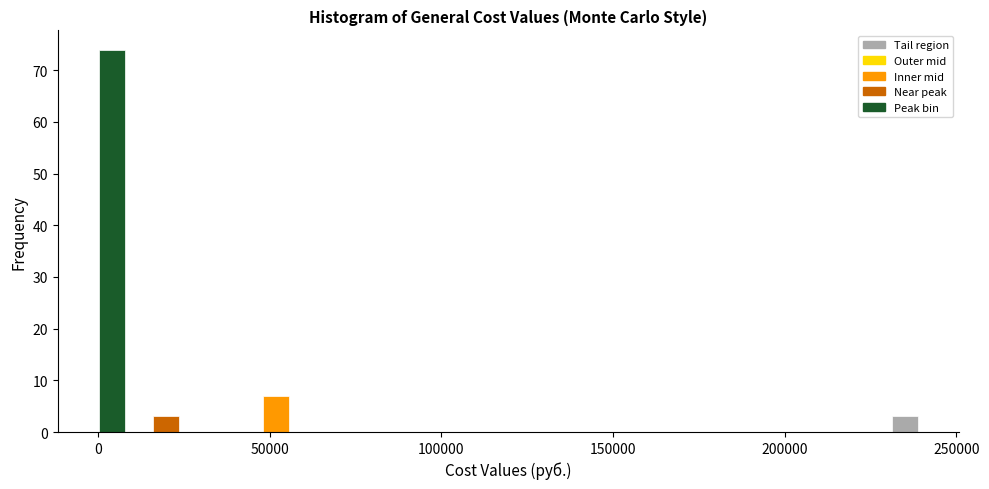

Around what value on the x-axis is the tallest bar? Give the approximate position of its centre, as read against the axis.

5000